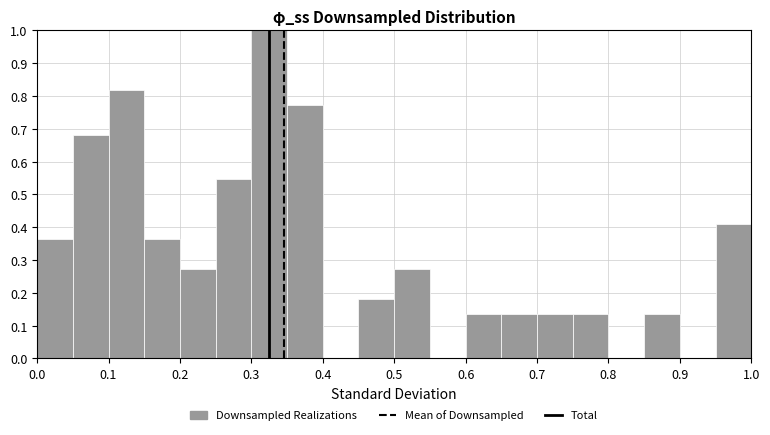

Reading left to right, transcribe this chart: for each bar, give the range it covers on the x-axis and its height. The values are not printed on the chart, so give them approximately, as read against the axis.

0.00 to 0.05: 0.36
0.05 to 0.10: 0.68
0.10 to 0.15: 0.82
0.15 to 0.20: 0.36
0.20 to 0.25: 0.27
0.25 to 0.30: 0.55
0.30 to 0.35: 1.00
0.35 to 0.40: 0.77
0.40 to 0.45: 0
0.45 to 0.50: 0.18
0.50 to 0.55: 0.27
0.55 to 0.60: 0
0.60 to 0.65: 0.14
0.65 to 0.70: 0.14
0.70 to 0.75: 0.14
0.75 to 0.80: 0.14
0.80 to 0.85: 0
0.85 to 0.90: 0.14
0.90 to 0.95: 0
0.95 to 1.00: 0.41